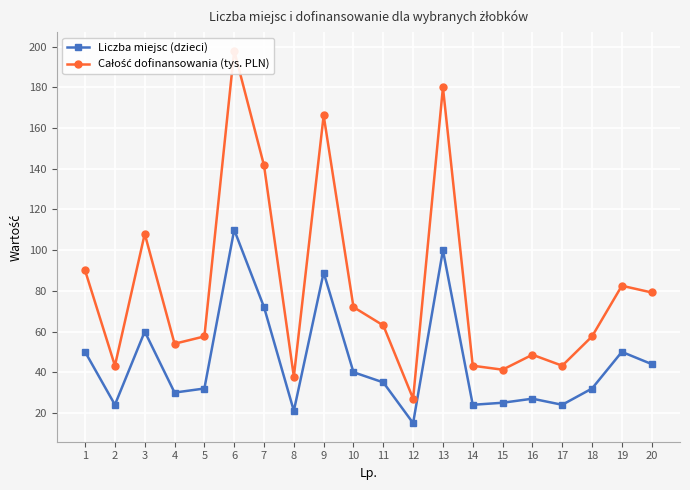

Reading left to right, what are all the values shown in this chart?

Liczba miejsc (dzieci): 1=50.0	2=24.0	3=60.0	4=30.0	5=32.0	6=110.0	7=72.0	8=21.0	9=89.0	10=40.0	11=35.0	12=15.0	13=100.0	14=24.0	15=25.0	16=27.0	17=24.0	18=32.0	19=50.0	20=44.0
Całość dofinansowania (tys. PLN): 1=90.0	2=43.2	3=108.0	4=54.0	5=57.6	6=198.0	7=141.6	8=37.8	9=166.2	10=72.0	11=63.0	12=27.0	13=180.0	14=43.2	15=41.2	16=48.6	17=43.2	18=57.6	19=82.5	20=79.2